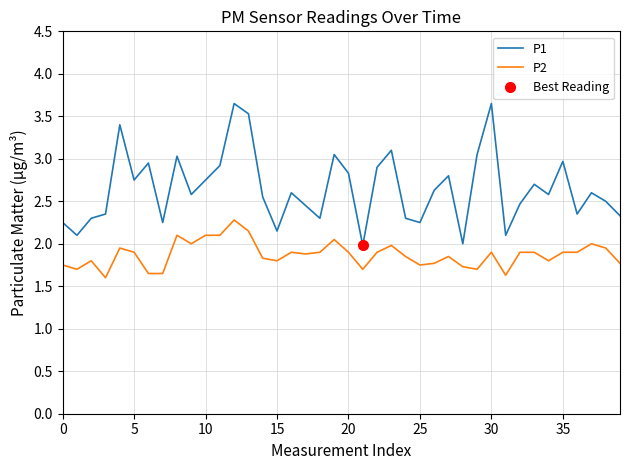

How many values in the P1 series are below 2?

1